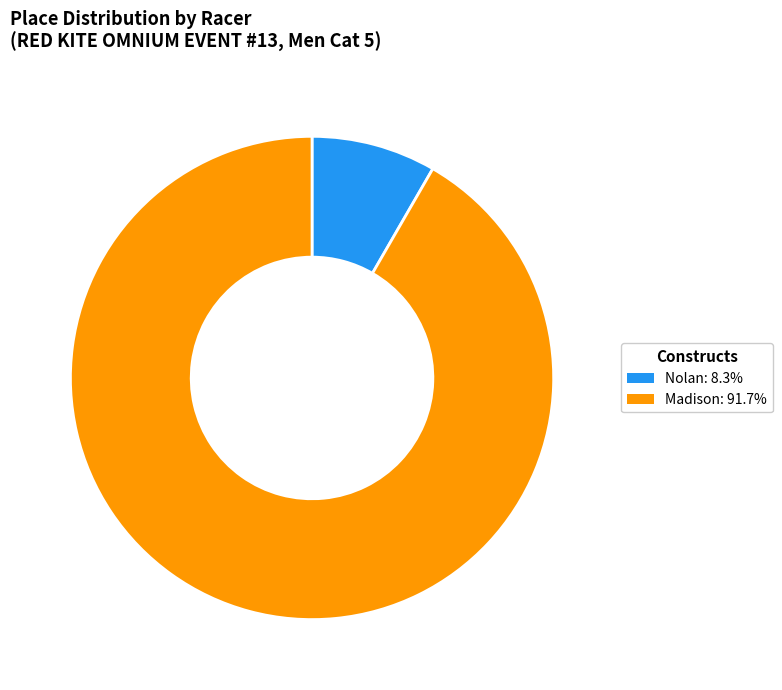

Do Madison and Nolan together represent more than half of the pie?

Yes